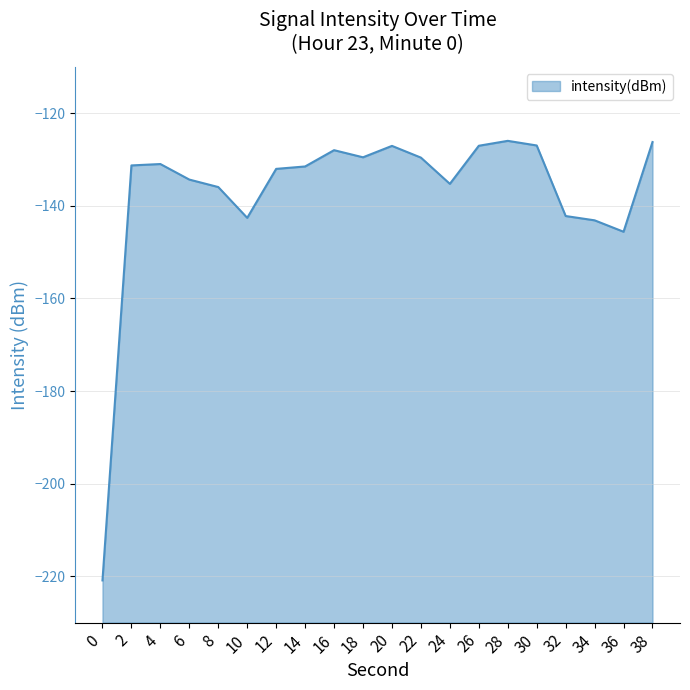

How many lines are shown in the chart?

1